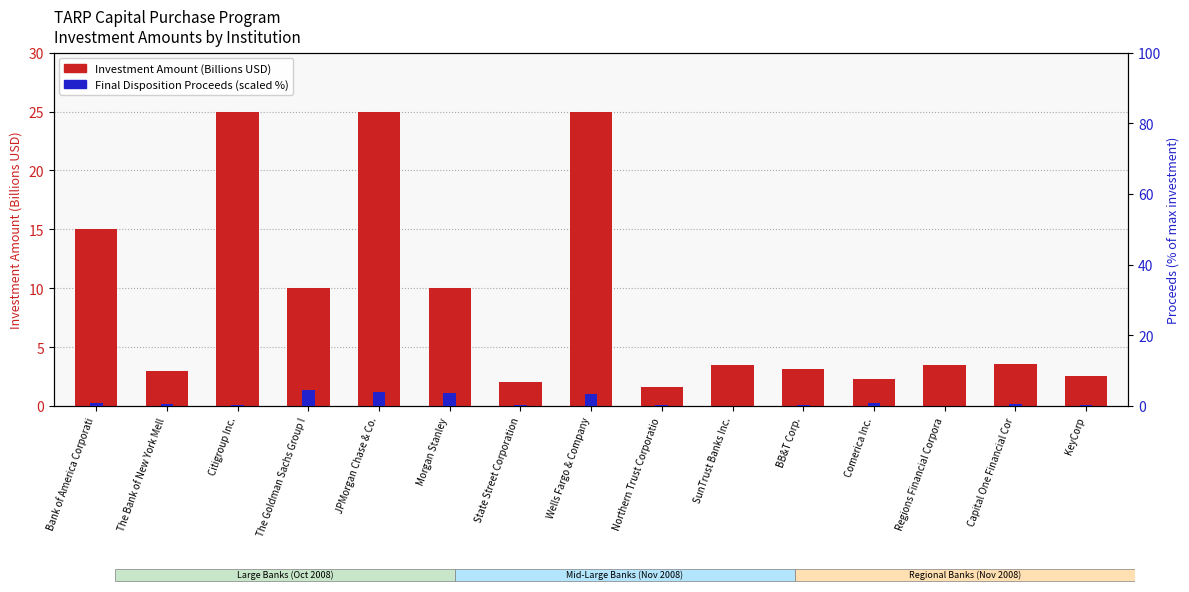

What is the label of the 12th bar from the right?

The Goldman Sachs Group I